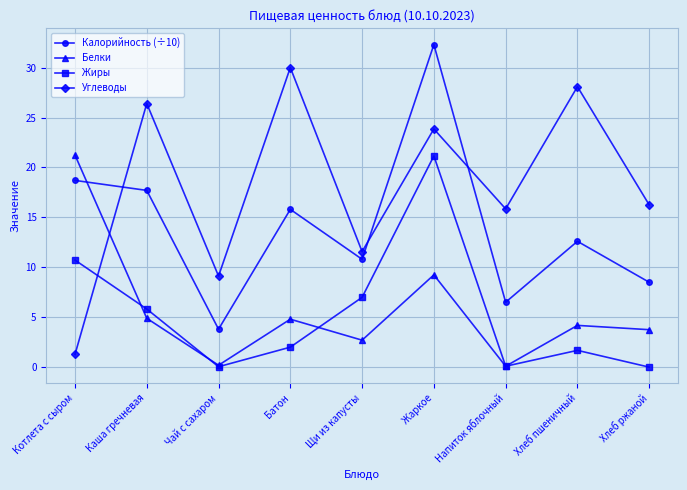

After their last crossing, which series has the higher values: Углеводы or Калорийность (÷10)?

Углеводы